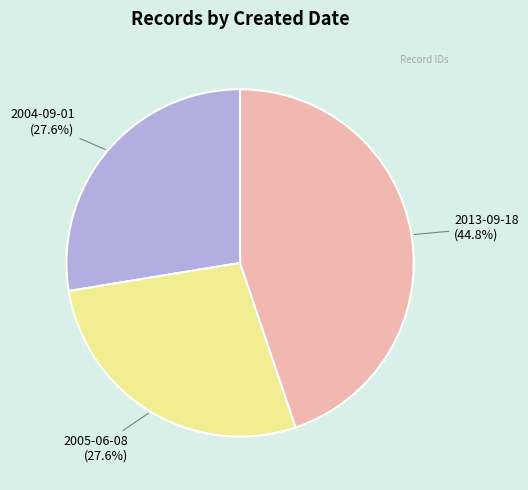

How many slices are in this pie chart?

3